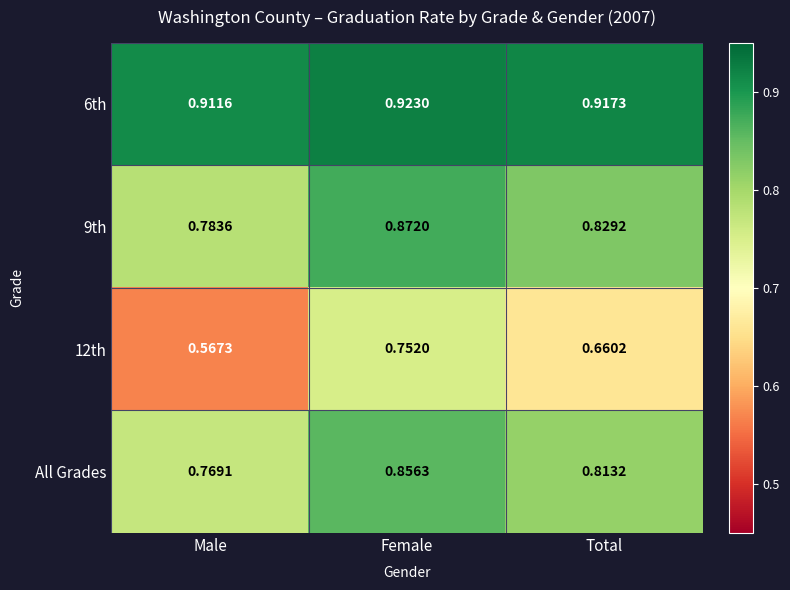

List the series in order of their peak value, lowest first.

12th, All Grades, 9th, 6th